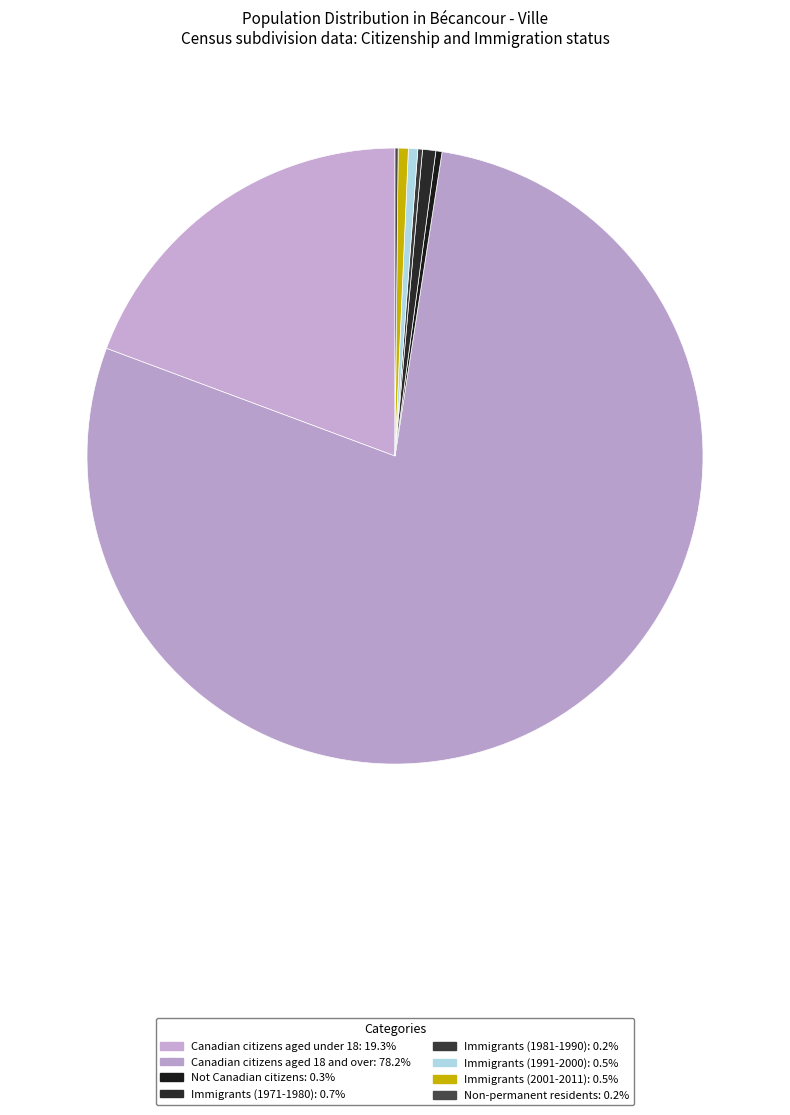

How much of the chart is everything except Not Canadian citizens?

99.7%